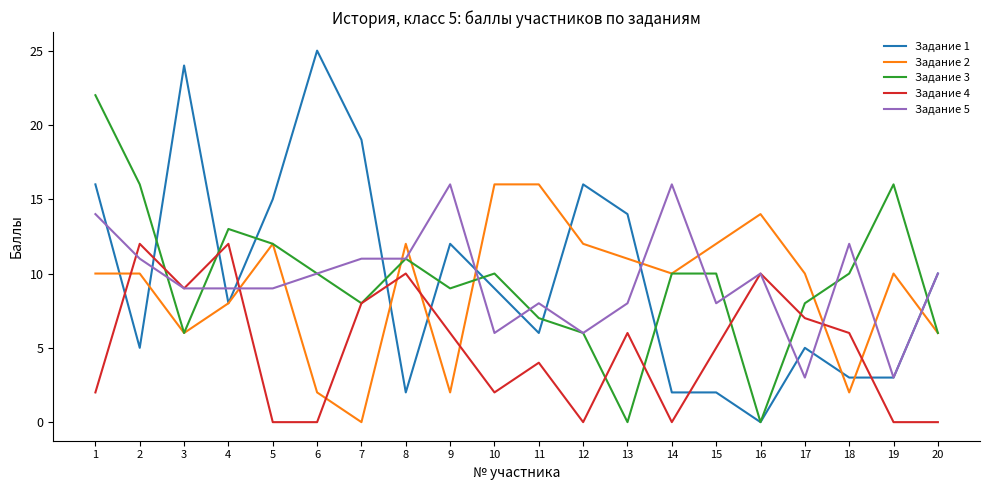

Is it true that Задание 5 equals 15 at 6?

False